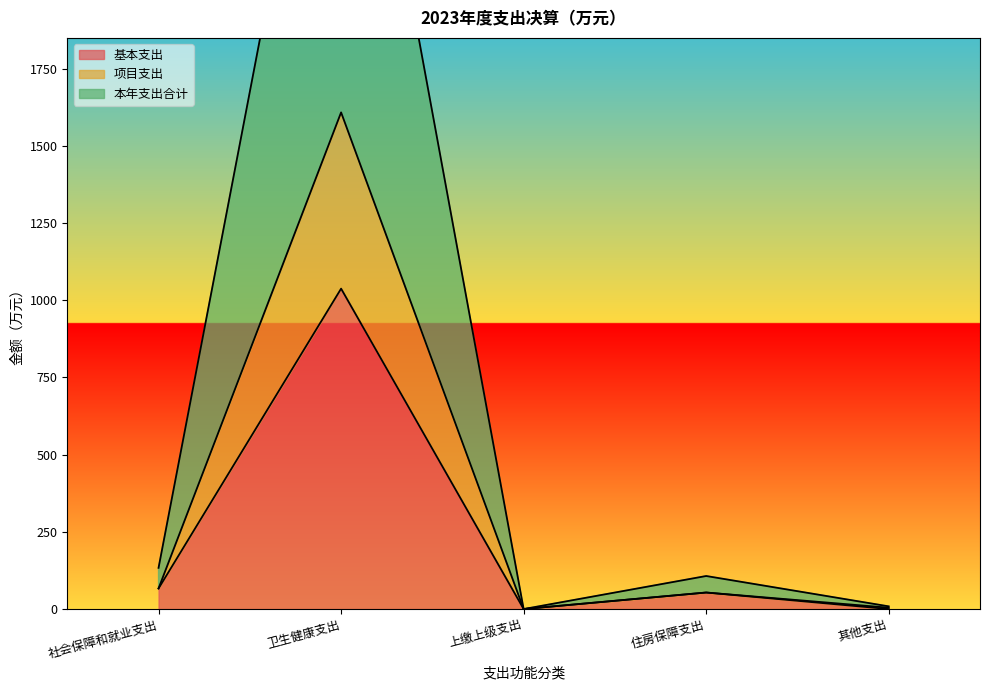

Reading left to right, what are all the values shown in this chart?

基本支出: 社会保障和就业支出=66.7	卫生健康支出=1037.8	上缴上级支出=0.0	住房保障支出=53.5	其他支出=0.0
项目支出: 社会保障和就业支出=66.7	卫生健康支出=1608.7	上缴上级支出=0.0	住房保障支出=53.5	其他支出=4.4
本年支出合计: 社会保障和就业支出=133.4	卫生健康支出=3217.3	上缴上级支出=0.0	住房保障支出=107.0	其他支出=8.7